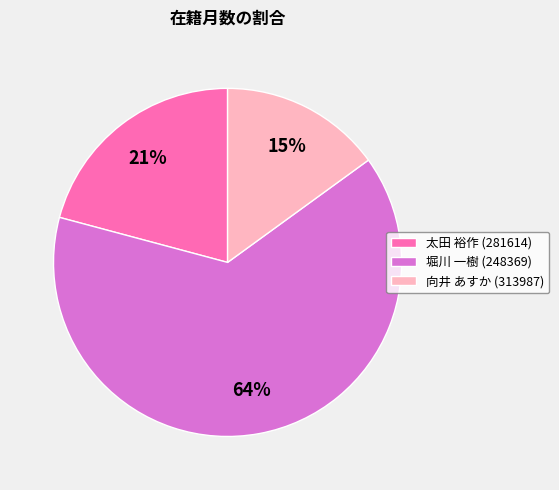

Count the number of slices in the pie.

3